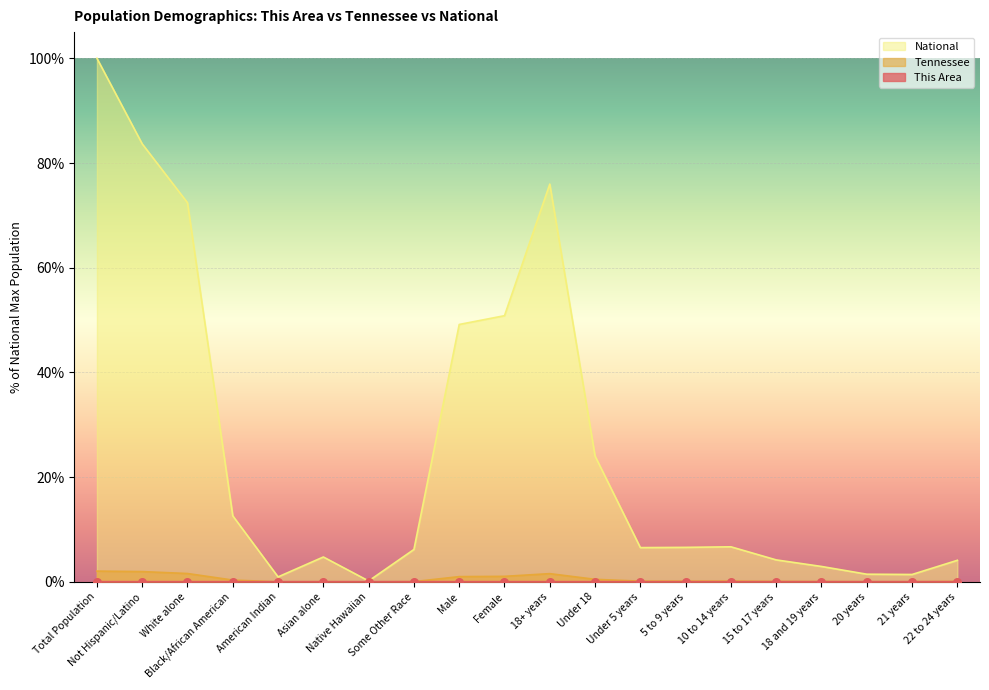

What are all the series names shown in the legend?

This Area, Tennessee, National